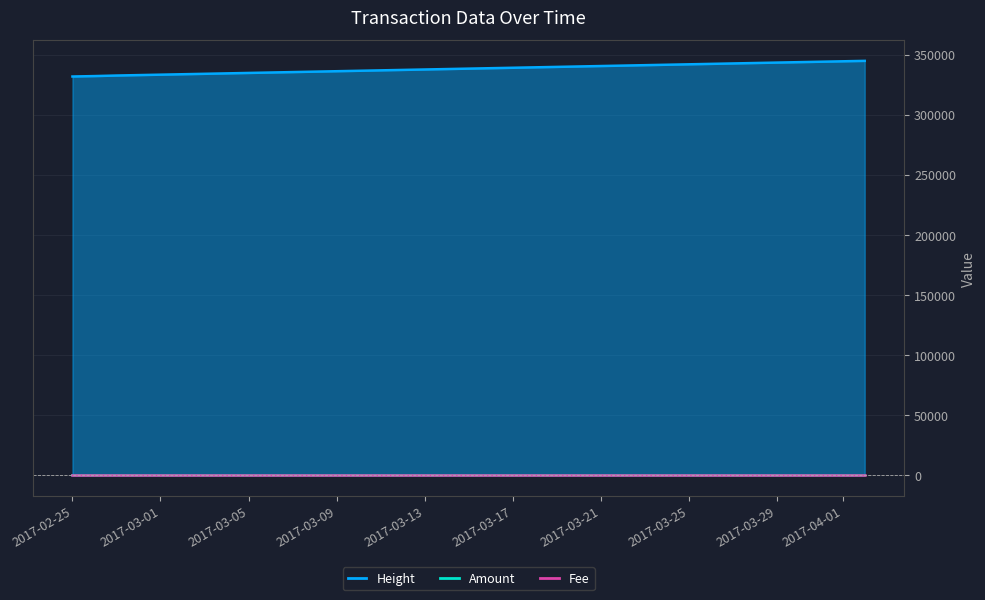

What is the average value of the Fee series?

1.0